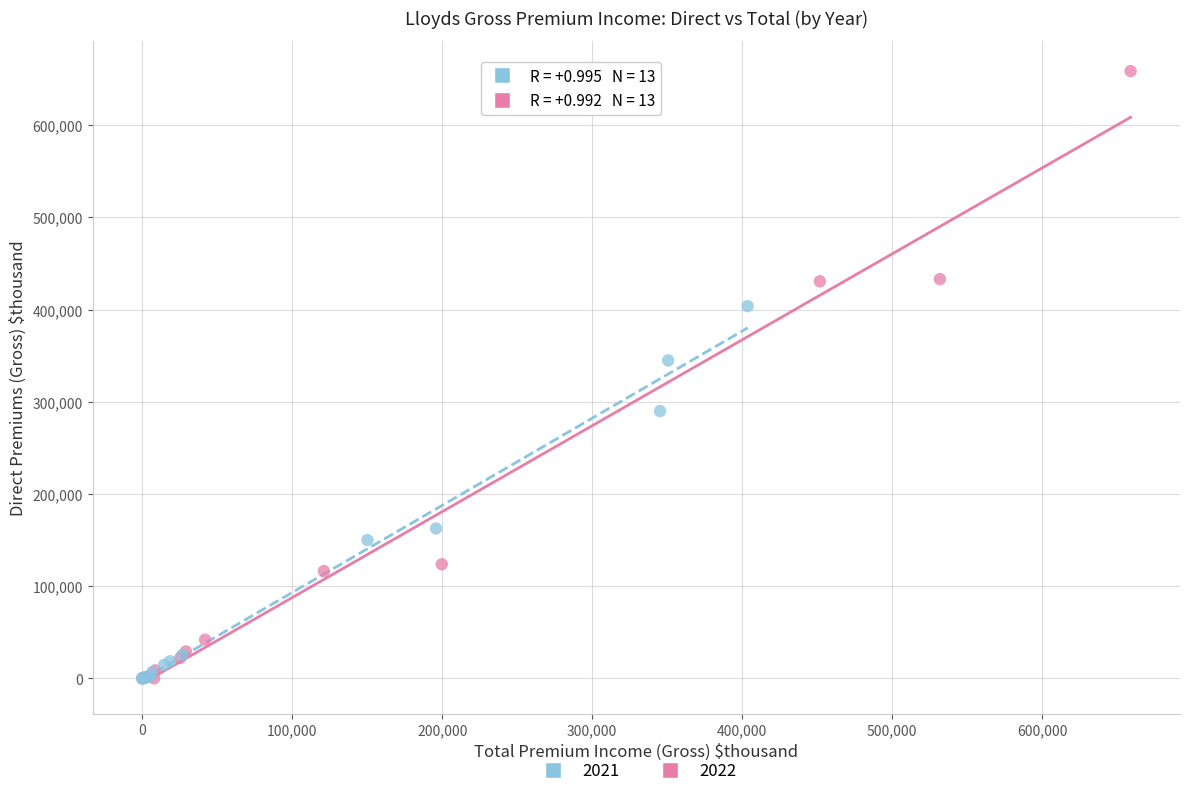

Which series reaches the maximum Y coordinate?

2022